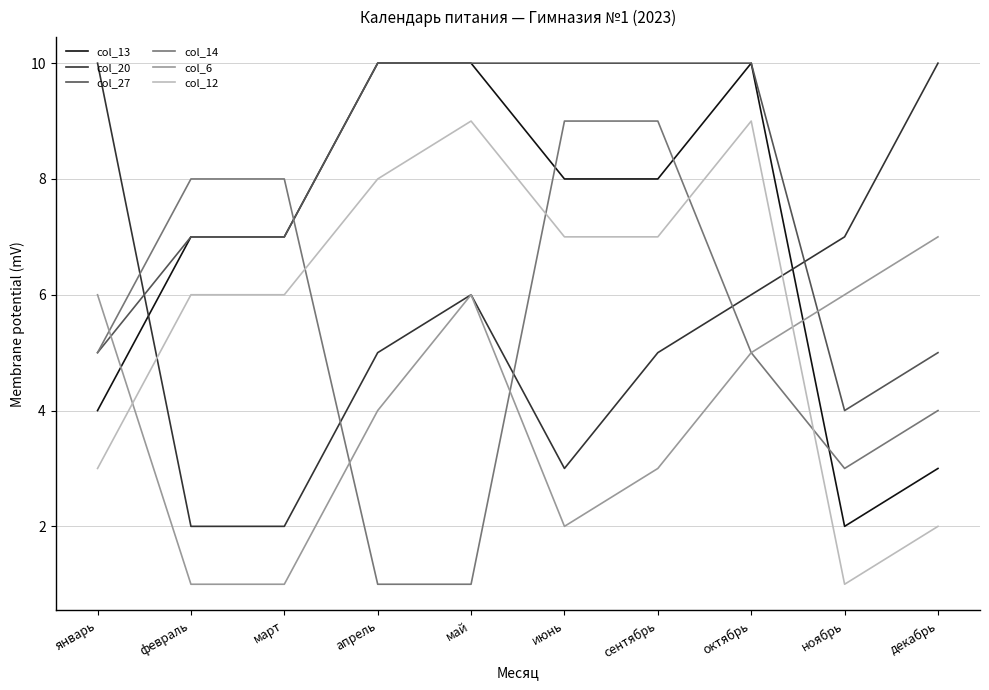

At how many categories does at least one series exceed 6?

10